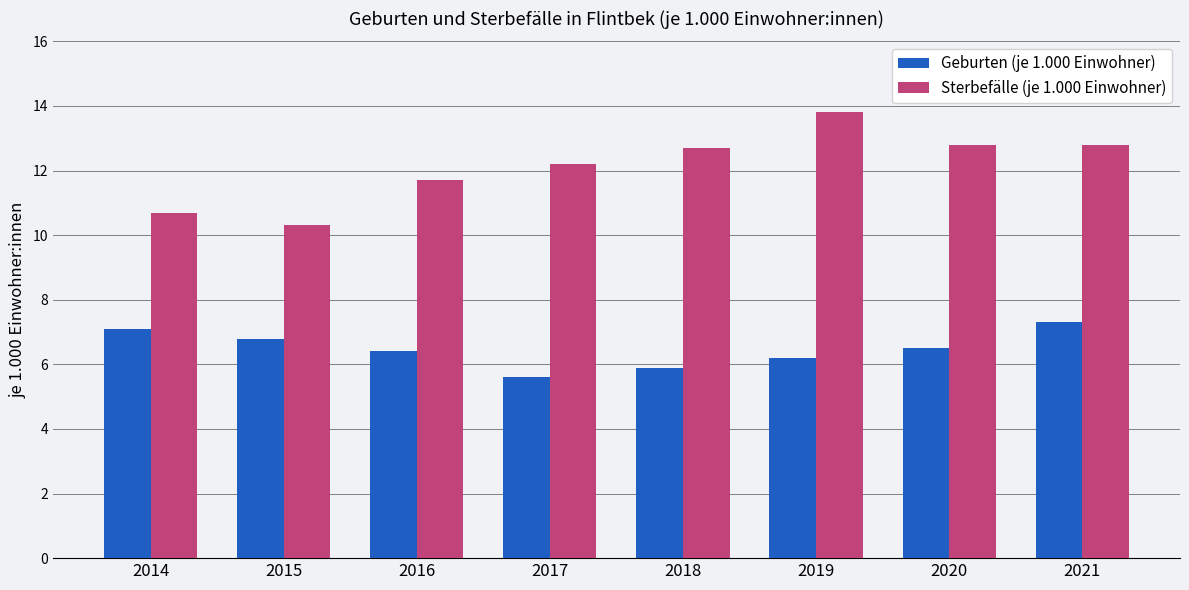

What is the maximum value shown in the chart?

13.8